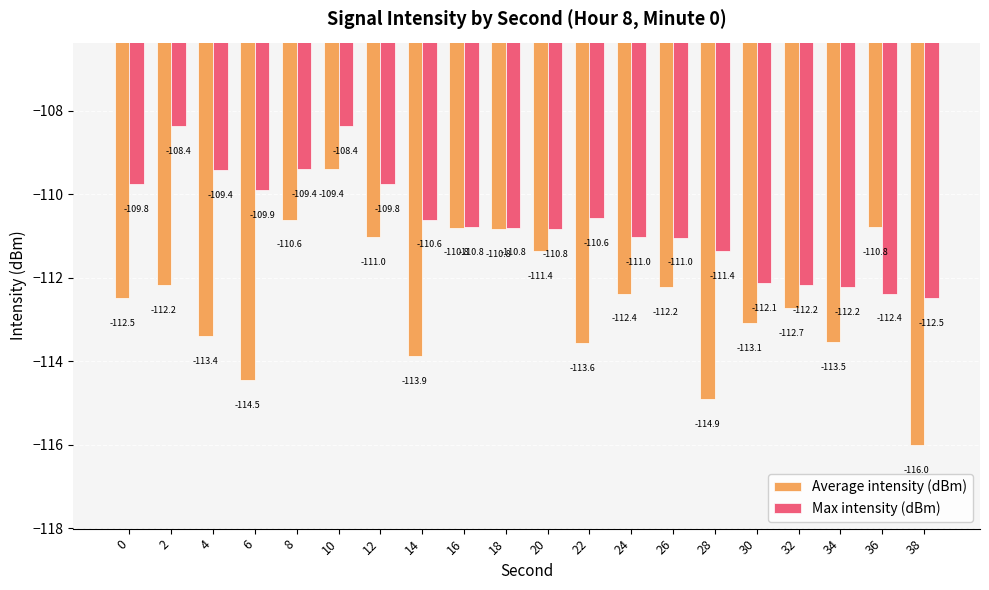

What is the total value across all series at 12?

-220.8